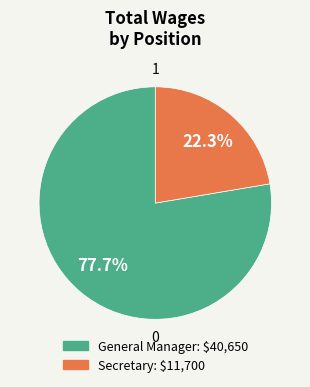

To the nearest percent, what is the combined percentage of Secretary and General Manager?

100%